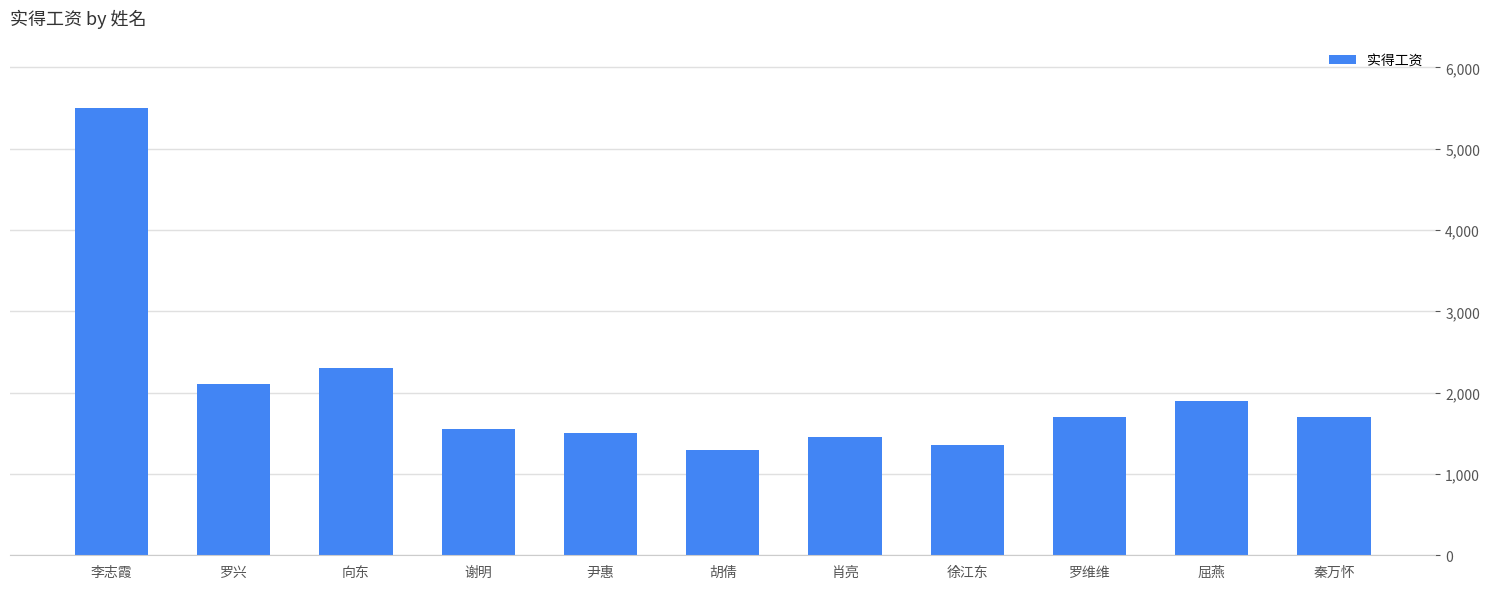

At which label is the value closest to 3400?

向东